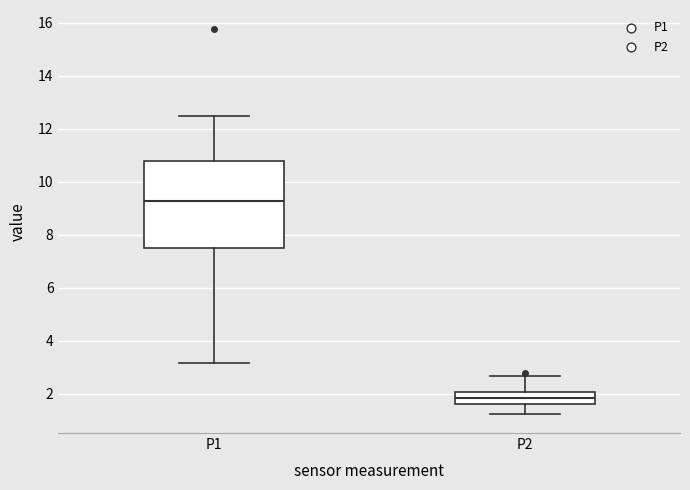

Reading left to right, transcribe this box plot: for each box, give where its median line is, the range the box spans, and where its two whiskers end, as read against the y-axis. The values are not printed on the chart, so give them approximately, as read against the axis.

P1: median 9.2, box 7.6 to 10.8, whiskers 3.2 to 12.4
P2: median 1.8, box 1.6 to 2.0, whiskers 1.2 to 2.6